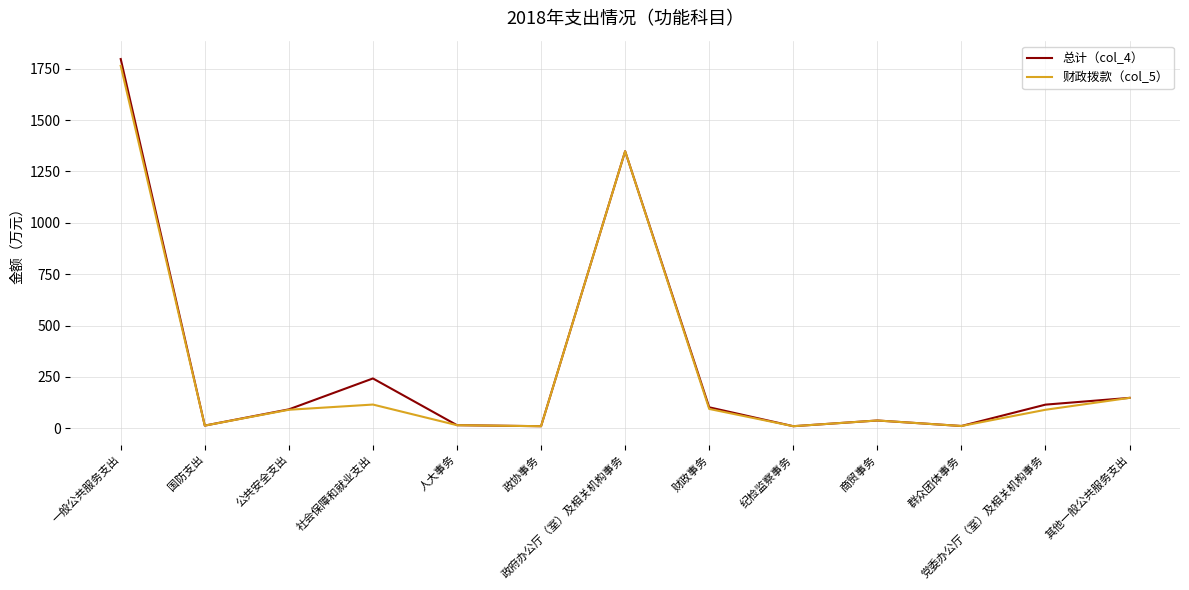

At which category is the sum across all series the highest?

一般公共服务支出